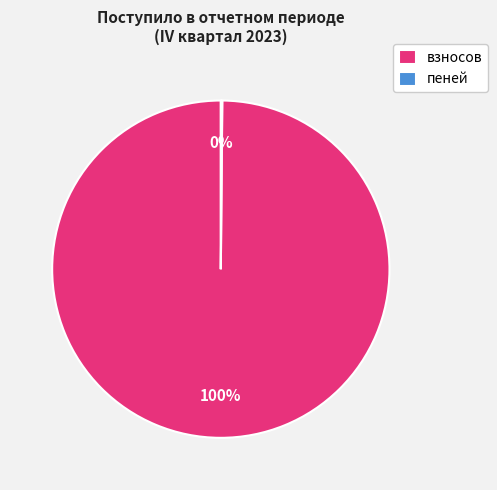

To the nearest percent, what portion does взносов represent?

100%